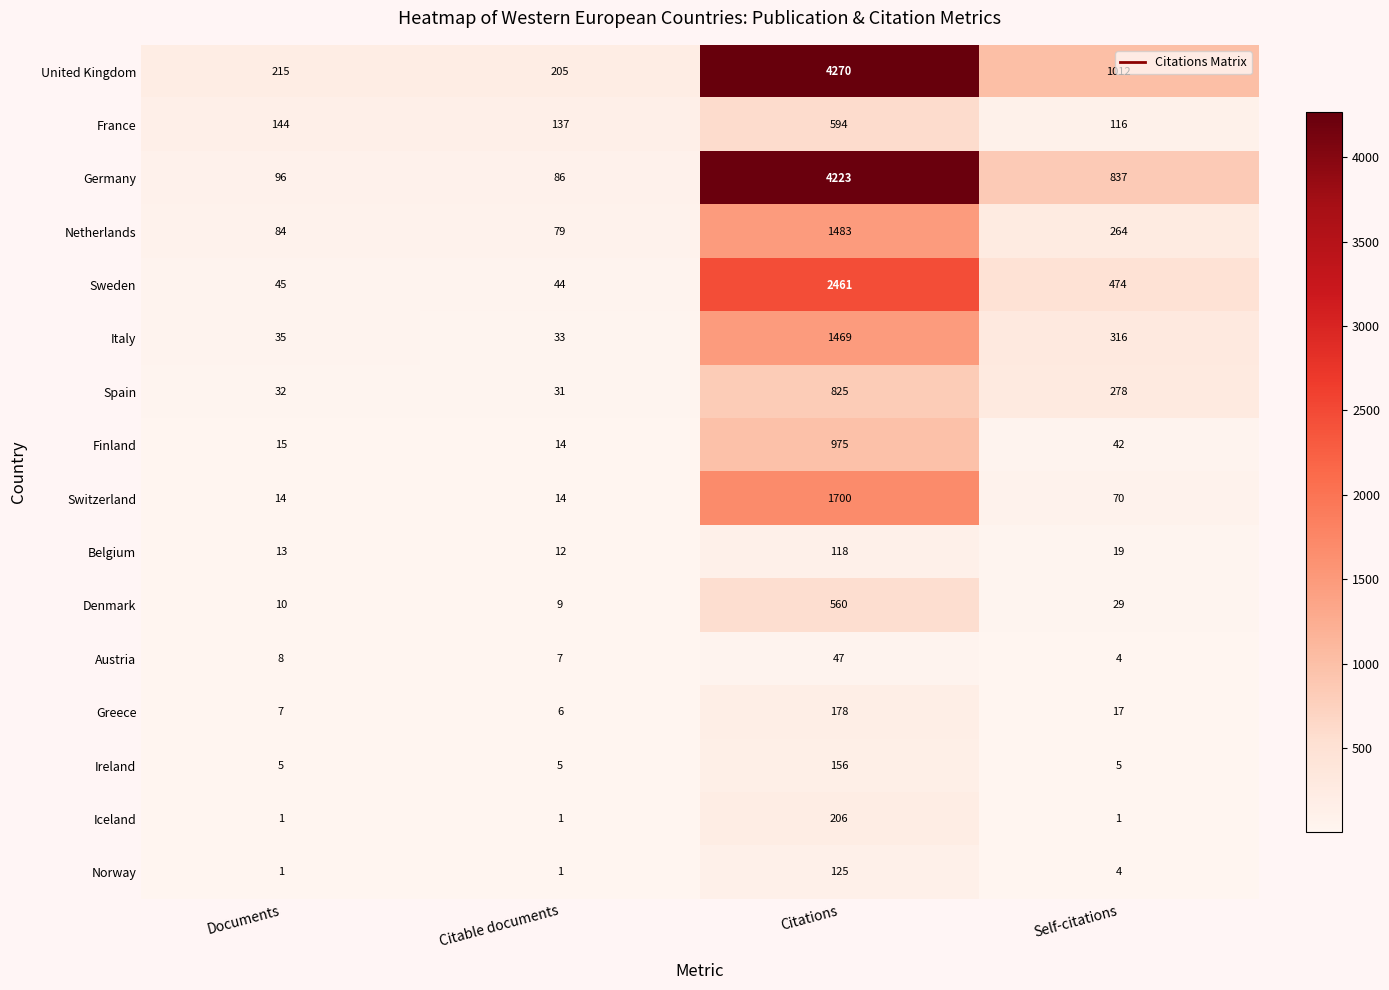

Which series has the widest spread of values?

Germany